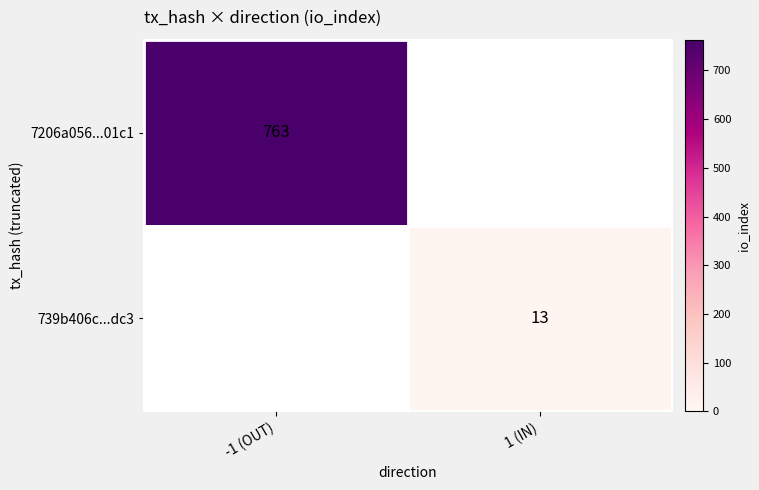

Is it true that 739b406c...dc3 equals 21 at 1 (IN)?

False